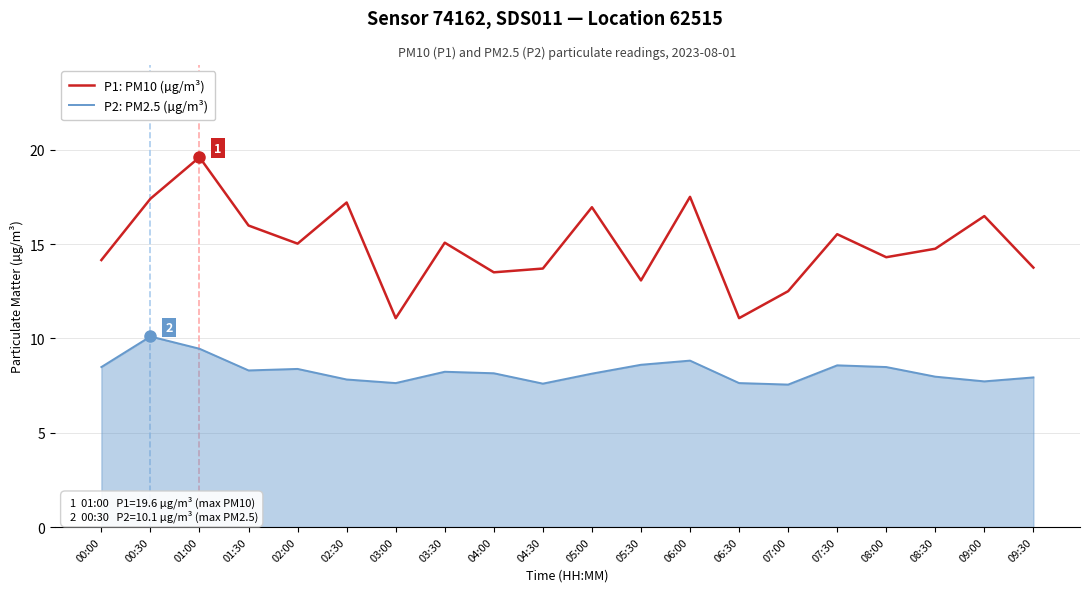

At which category is the sum across all series the highest?

01:00